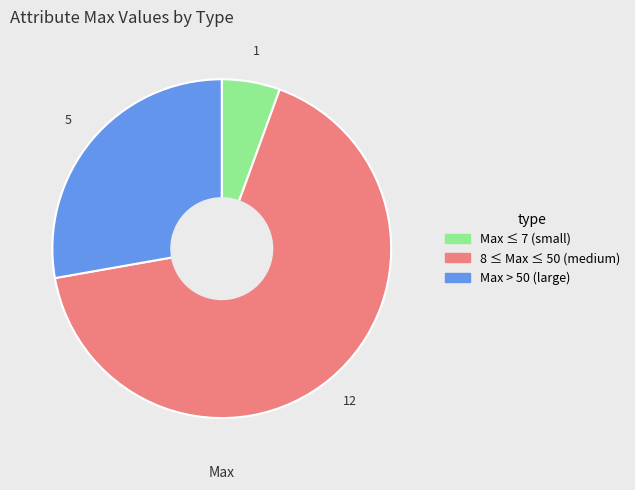

Is there a majority slice in this chart?

Yes